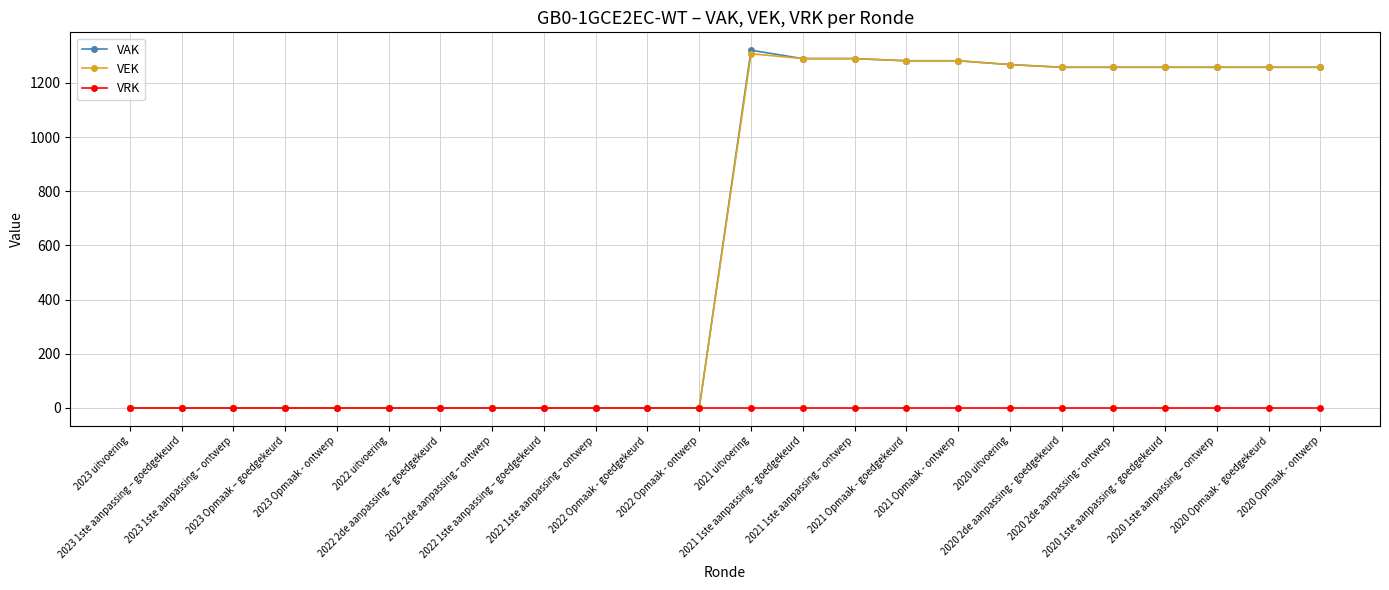

What is the sum of the VEK values at 2023 Opmaak – goedgekeurd and 2021 1ste aanpassing - goedgekeurd?

1290